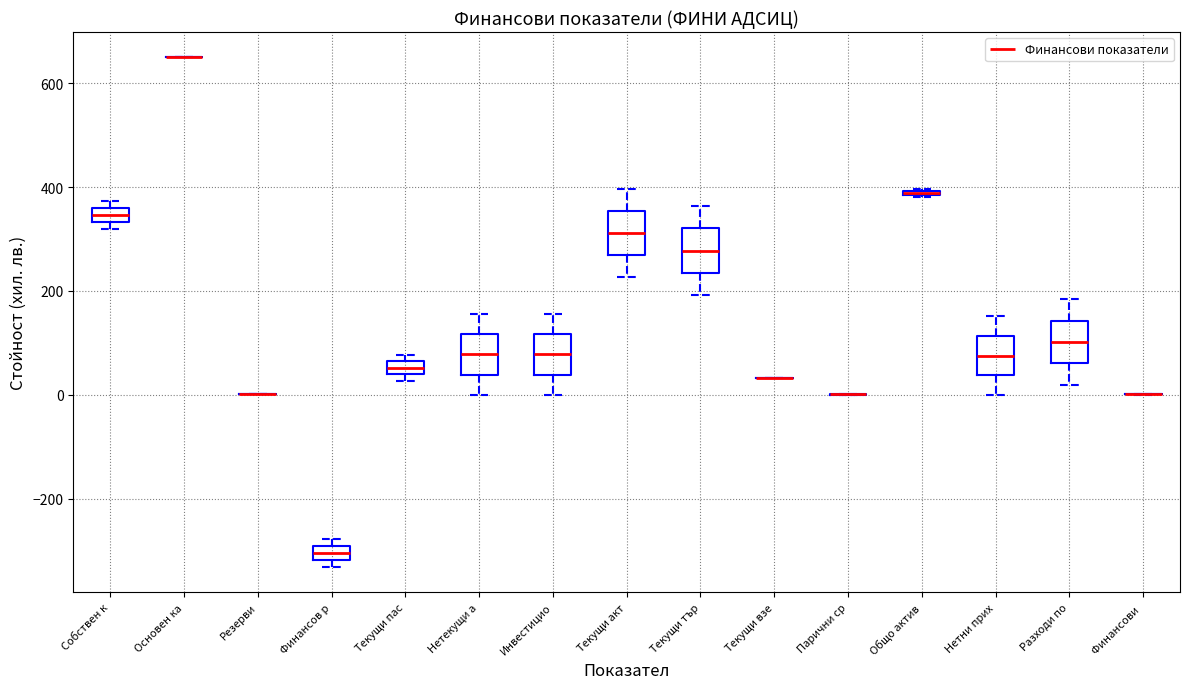

Where does the median line of the box for Нетни прих sit on the y-axis? The values are not printed on the chart, so give them approximately, as read against the axis.

80